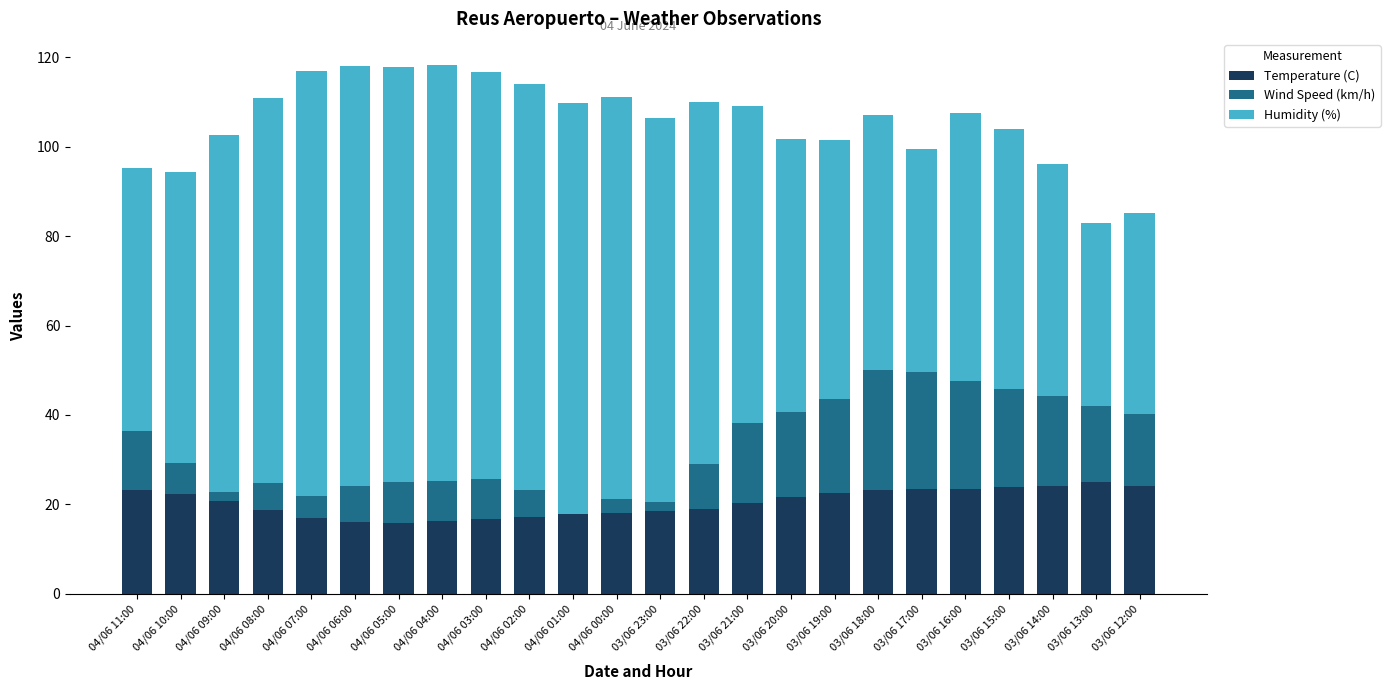

The Temperature (C) series shows 5.1 at 03/06 18:00. True or false?

False